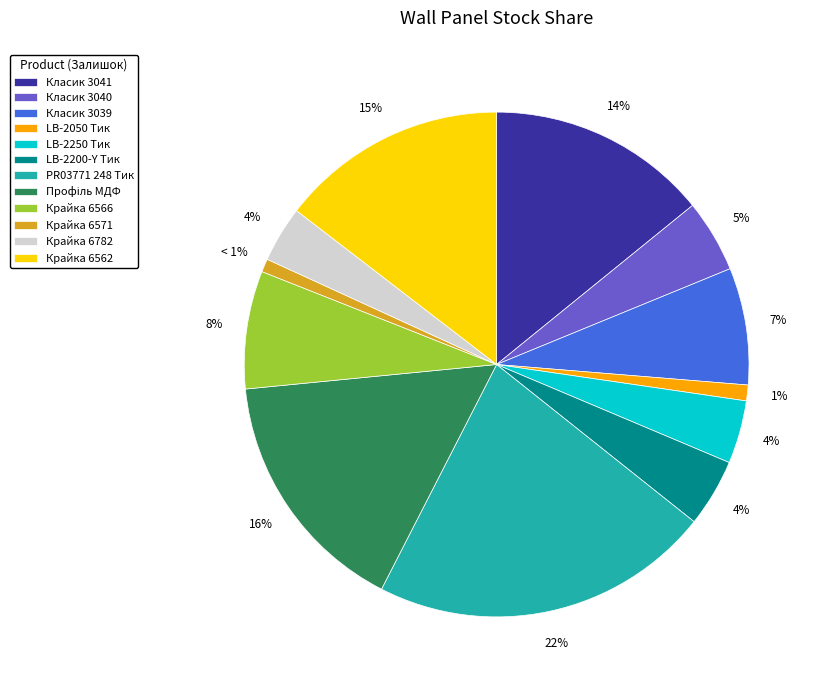

To the nearest percent, what is the average slice percentage?

8%